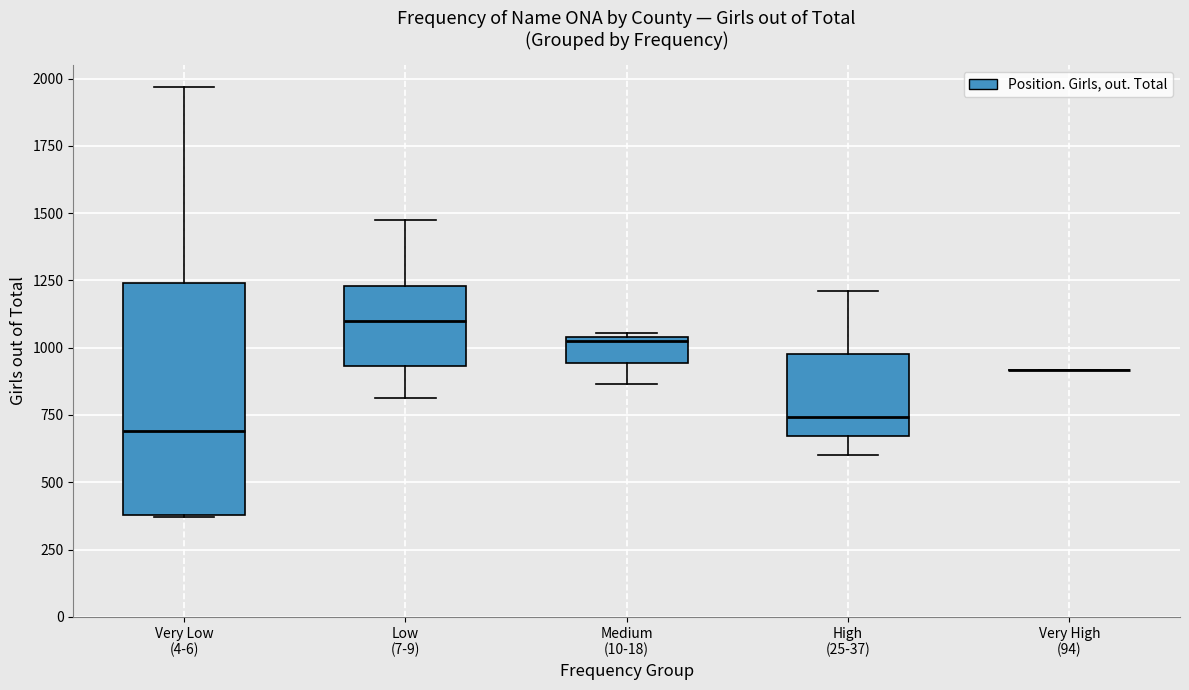

Reading left to right, transcribe this box plot: for each box, give where its median line is, the range the box spans, and where its two whiskers end, as read against the y-axis. The values are not printed on the chart, so give them approximately, as read against the axis.

Very Low (4-6): median 700, box 400 to 1250, whiskers 350 to 1950
Low (7-9): median 1100, box 950 to 1250, whiskers 800 to 1500
Medium (10-18): median 1000, box 950 to 1050, whiskers 850 to 1050
High (25-37): median 750, box 650 to 1000, whiskers 600 to 1200
Very High (94): box collapsed to a line at 900, whiskers 900 to 900